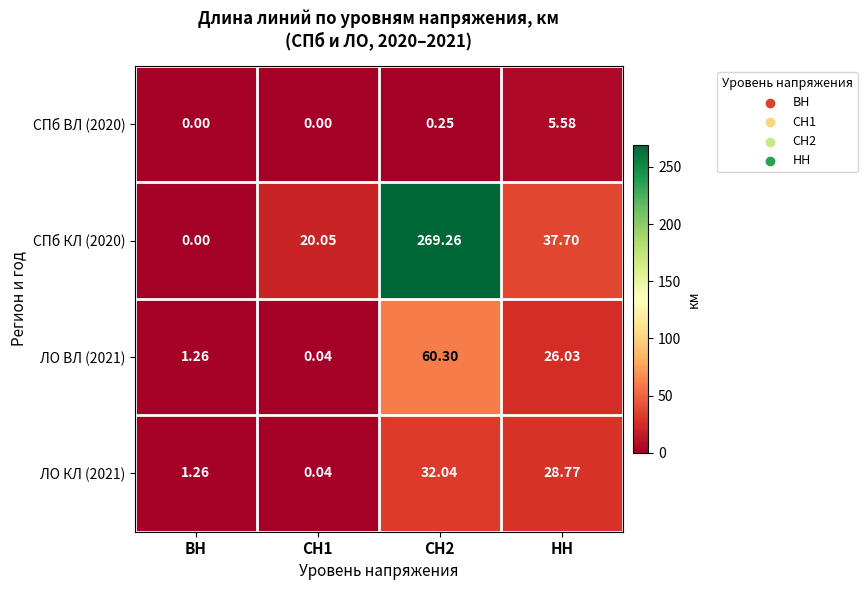

Is the value of ЛО КЛ (2021) at СН1 greater than the value of СПб ВЛ (2020) at ВН?

Yes